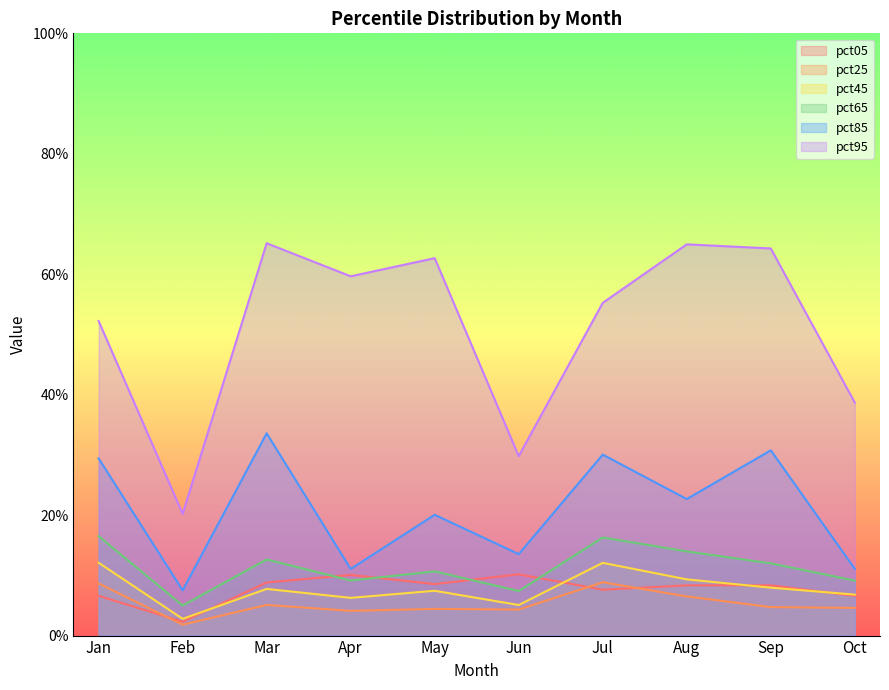

What is the difference between the highest and lowest values at Oct?

0.3